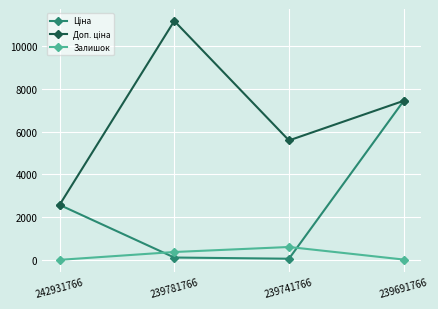

True or false: Залишок has more than 0 interior local peaks.

True